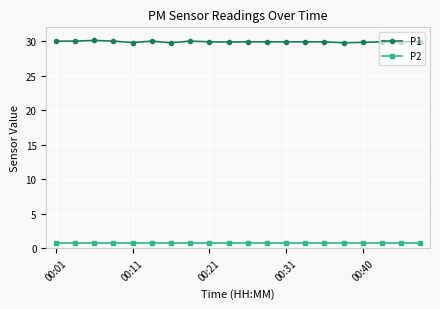

List the series in order of their peak value, lowest first.

P2, P1